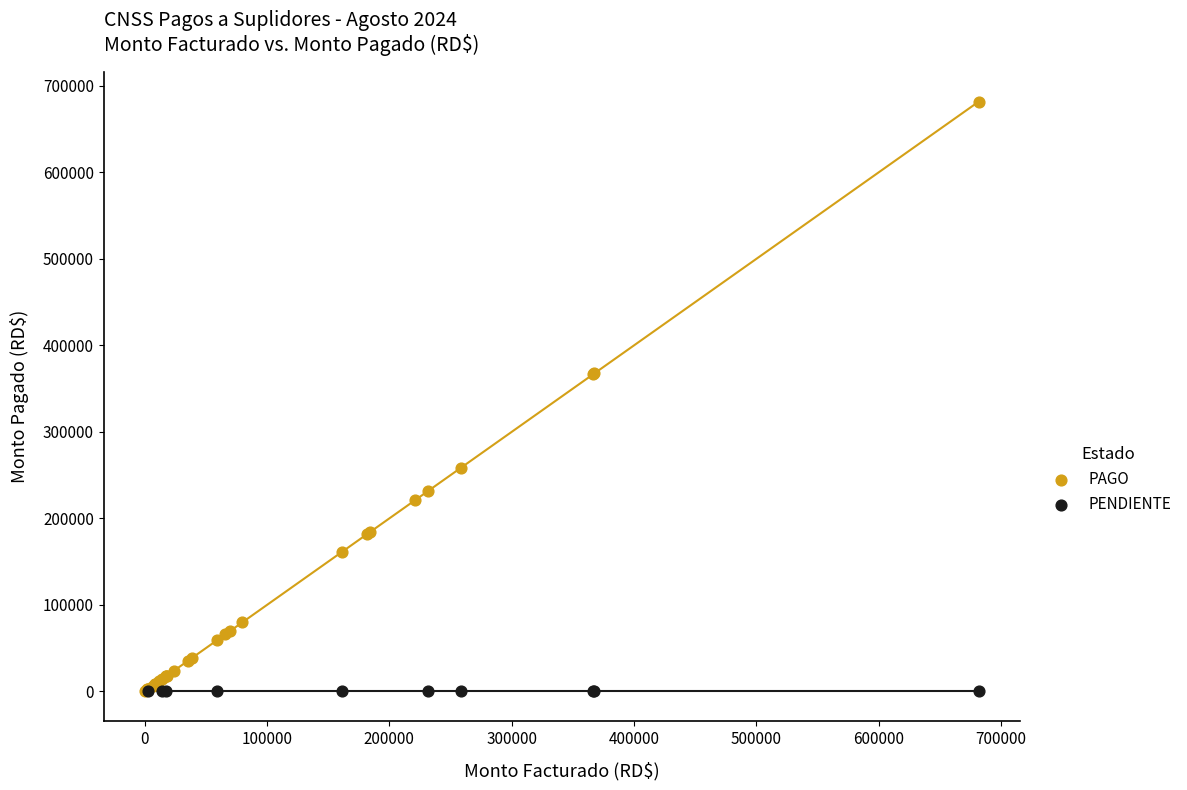

Which series contains the highest Y value?

PAGO